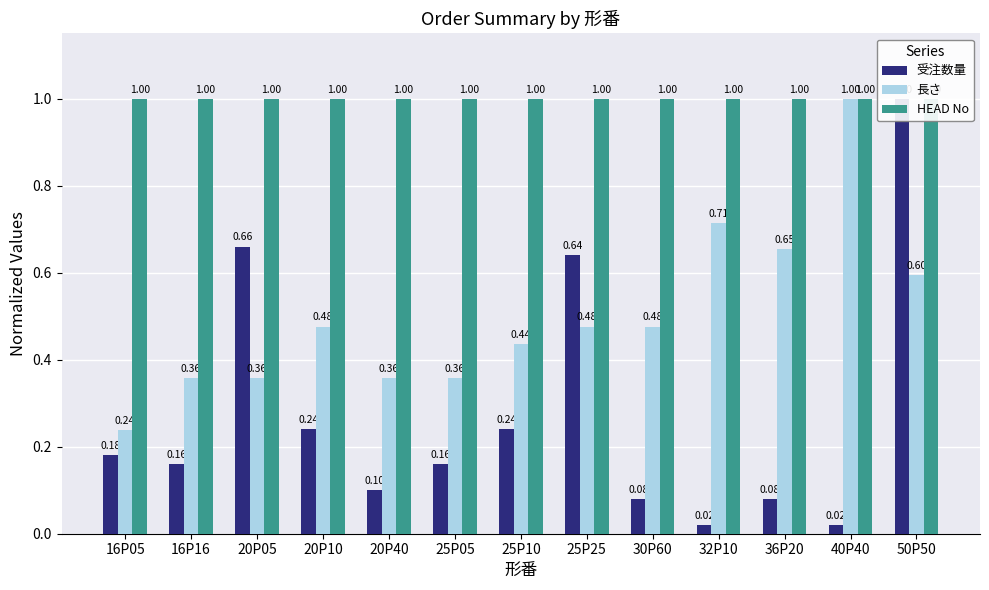

Which series has the widest spread of values?

受注数量